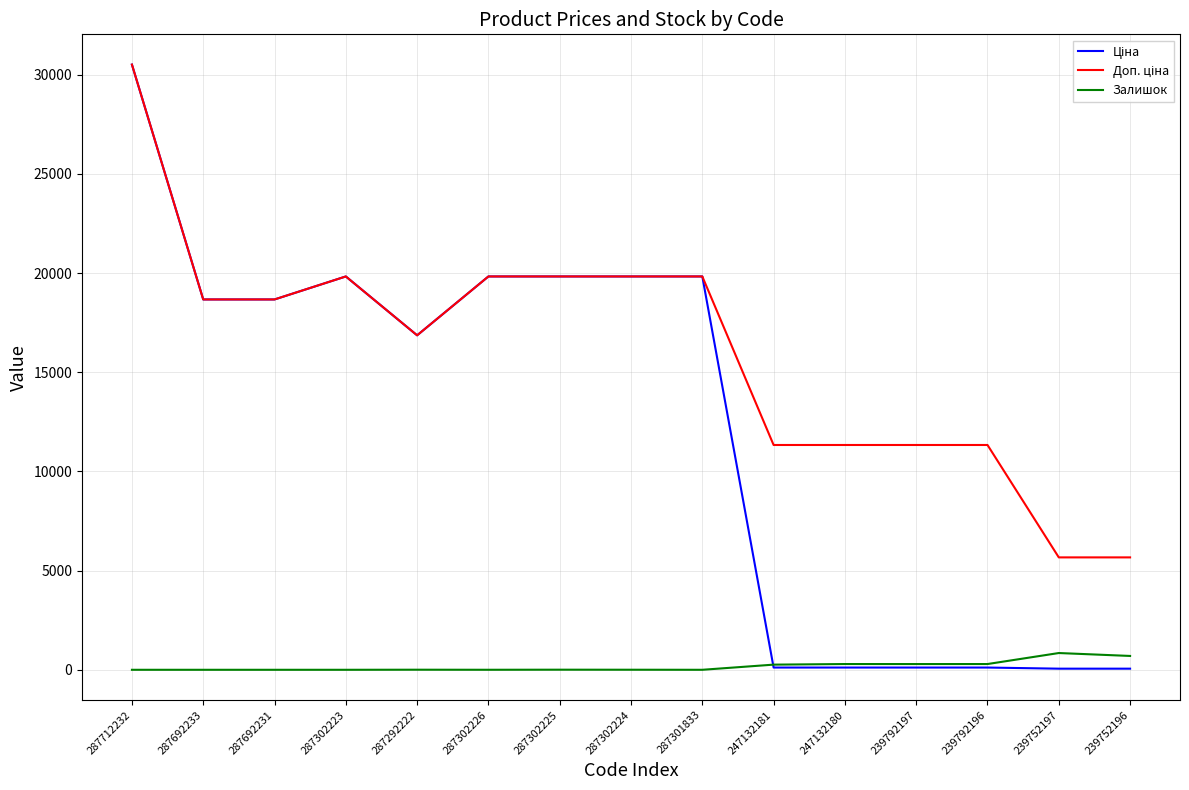

What is the highest value of the Залишок series?

845.0